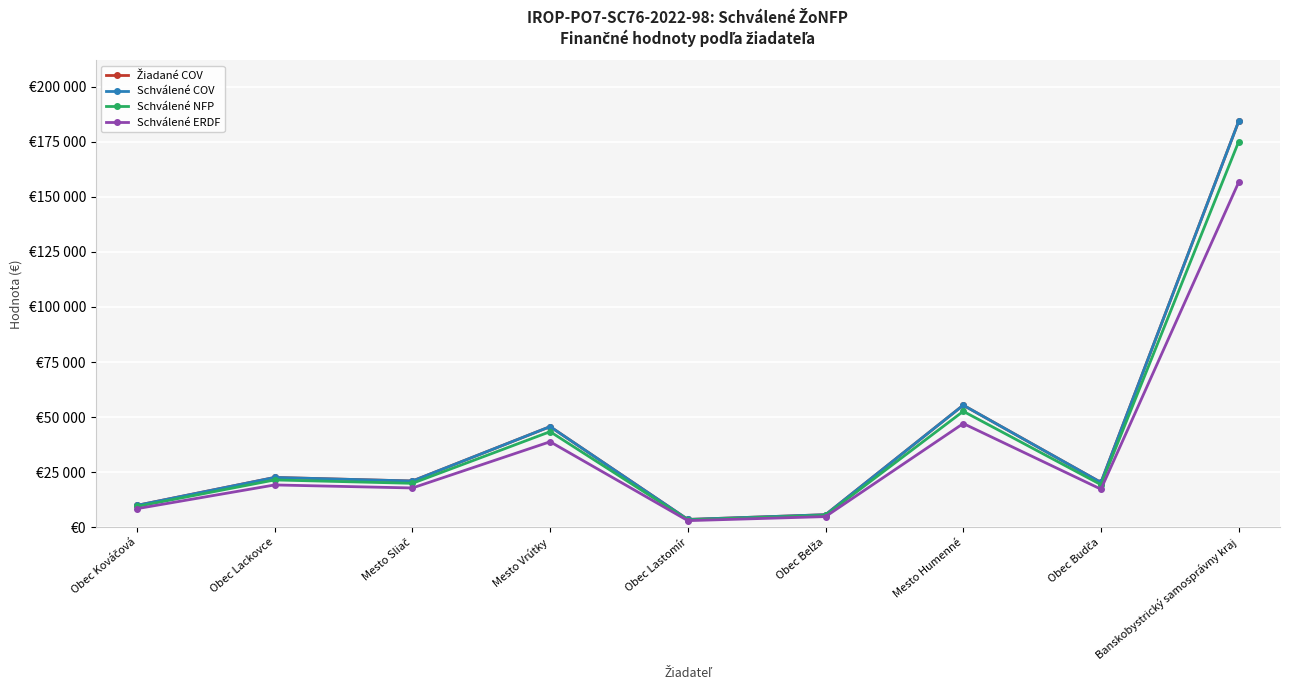

At which category is the sum across all series the highest?

Banskobystrický samosprávny kraj